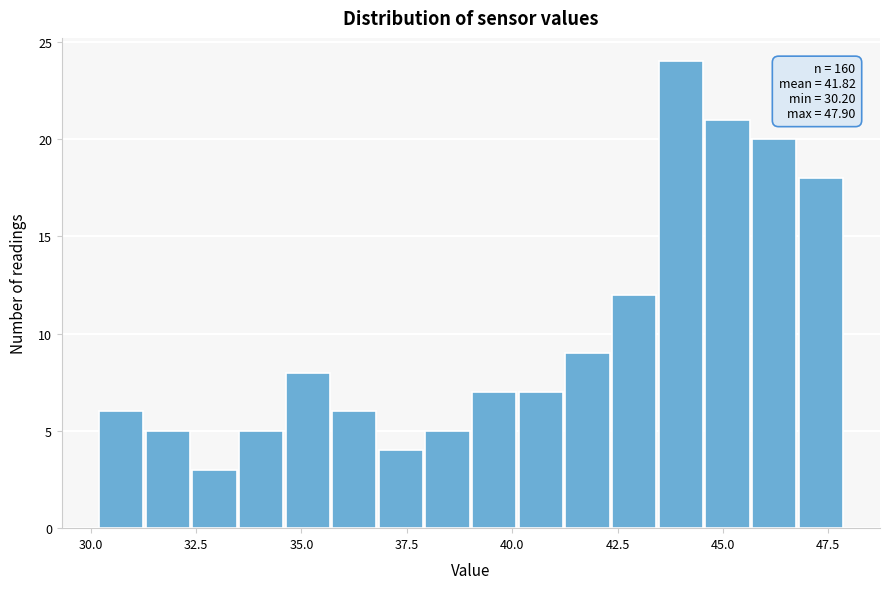

Read against the x-axis, roughly where is the centre of the tallest bar?

44.0